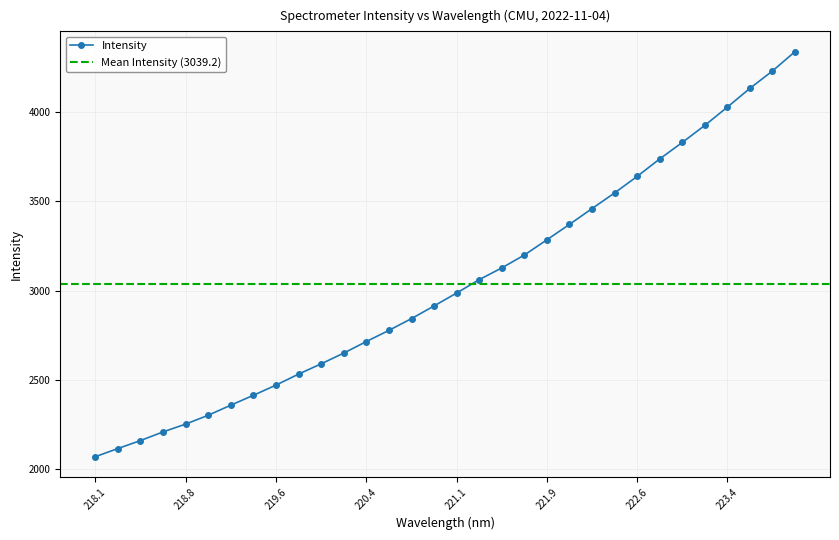

The value at 218.2508 is 2116.7. True or false?

True